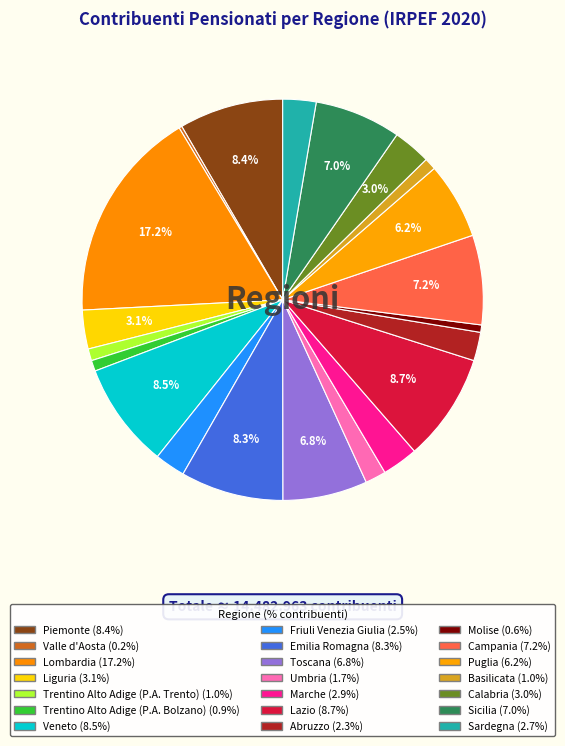

Approximately how many times larger is the value at Abruzzo compared to Marche?

0.8